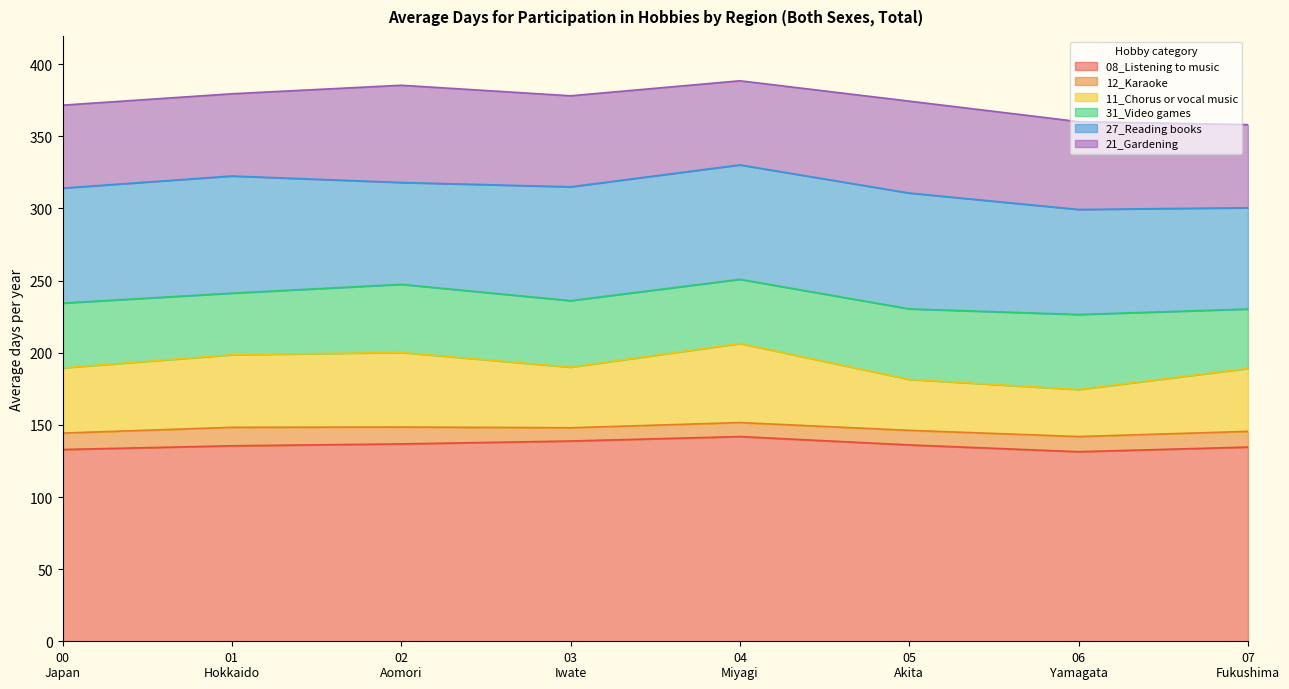

True or false: 11_Chorus or vocal music and 21_Gardening cross at least once.

False